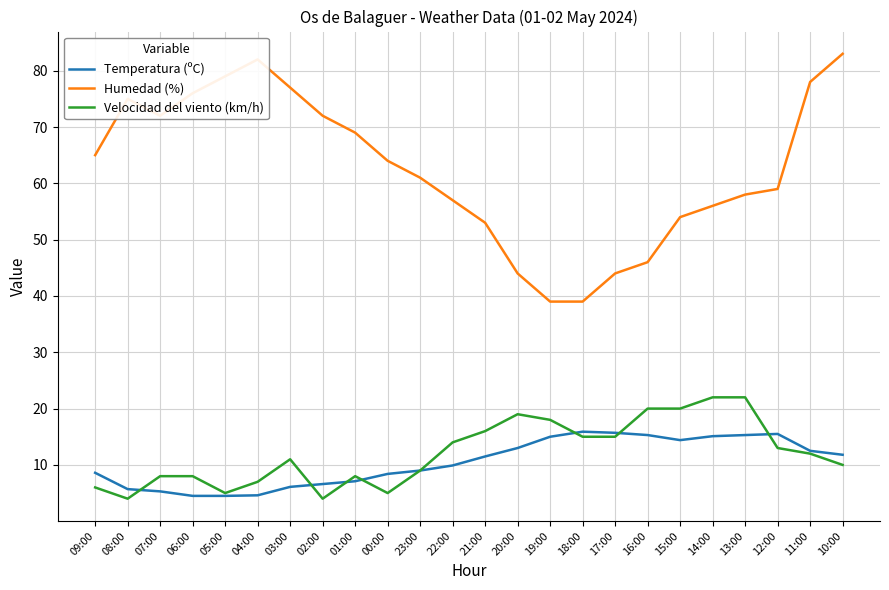

In Humedad (%), how many points are higher than both neighbors (excluding endpoints)?

2